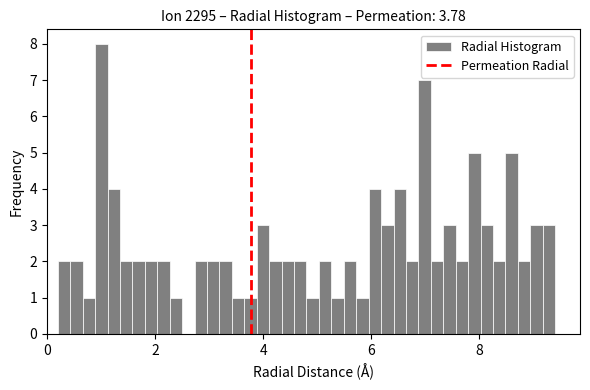

Around what value on the x-axis is the tallest bar? Give the approximate position of its centre, as read against the axis.

1.0